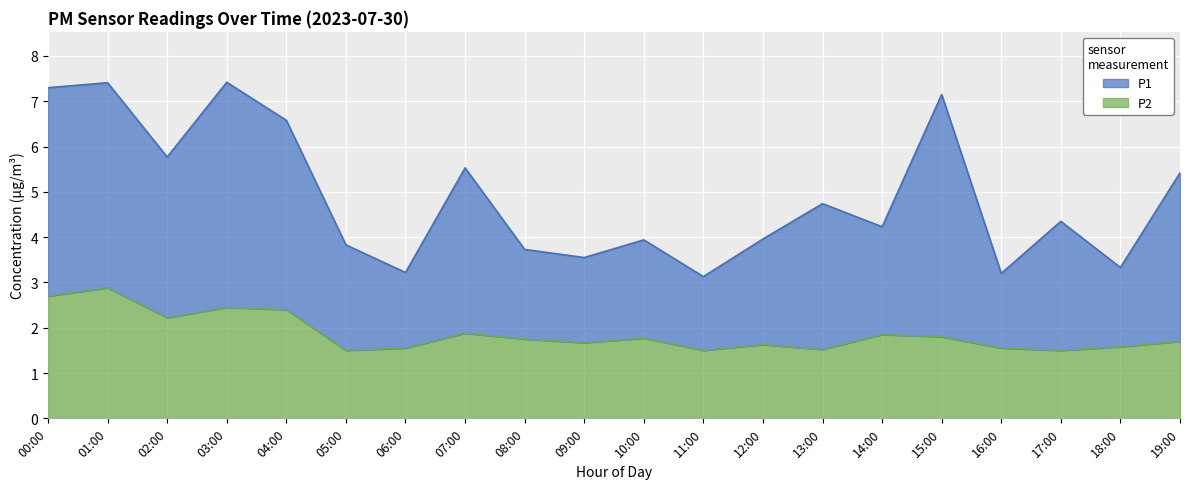

True or false: P2 and P1 cross at least once.

False